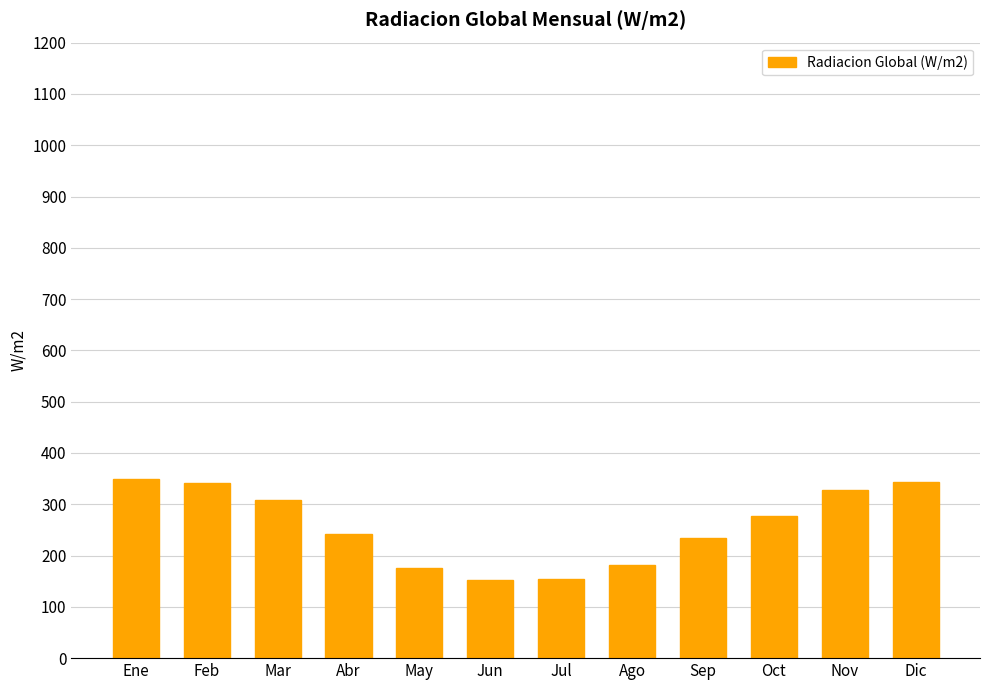

The value at Ago is 109.1. True or false?

False